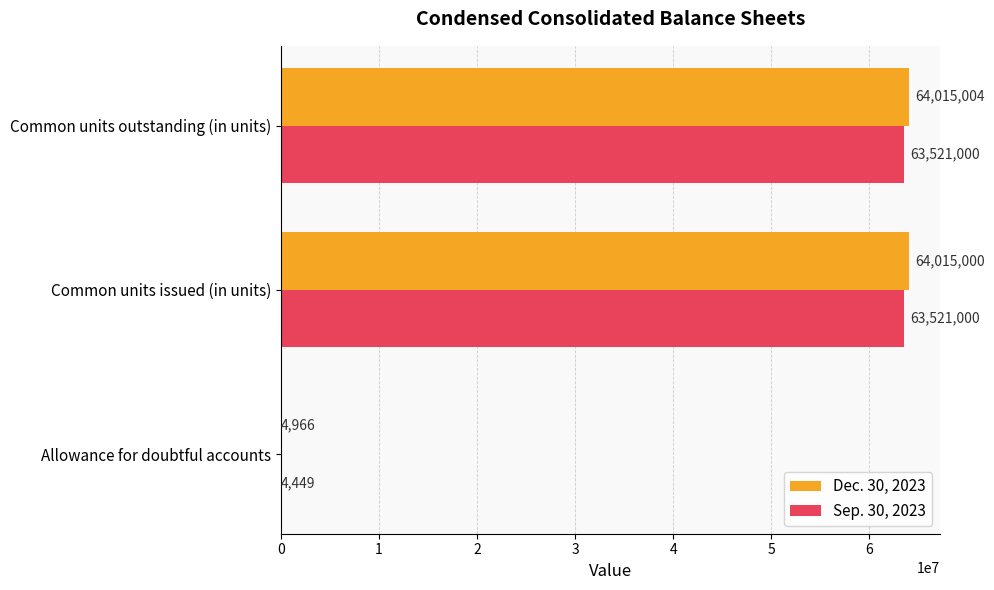

At which label is Dec. 30, 2023 closest to 32009985?

Common units issued (in units)